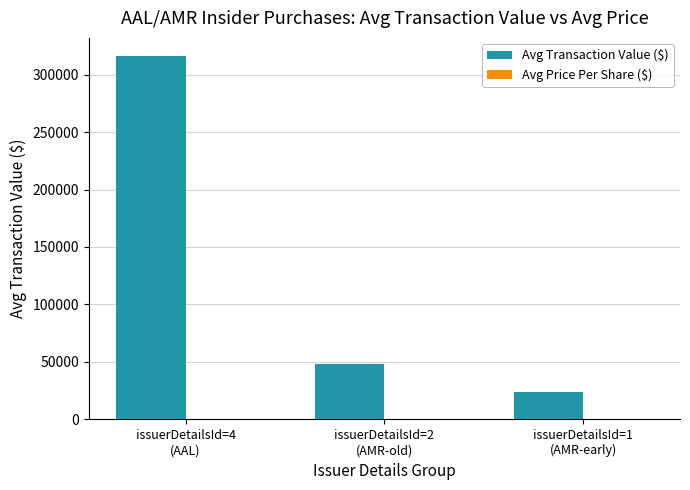

Which series changed the most between issuerDetailsId=2
(AMR-old) and issuerDetailsId=1
(AMR-early)?

Avg Transaction Value ($)